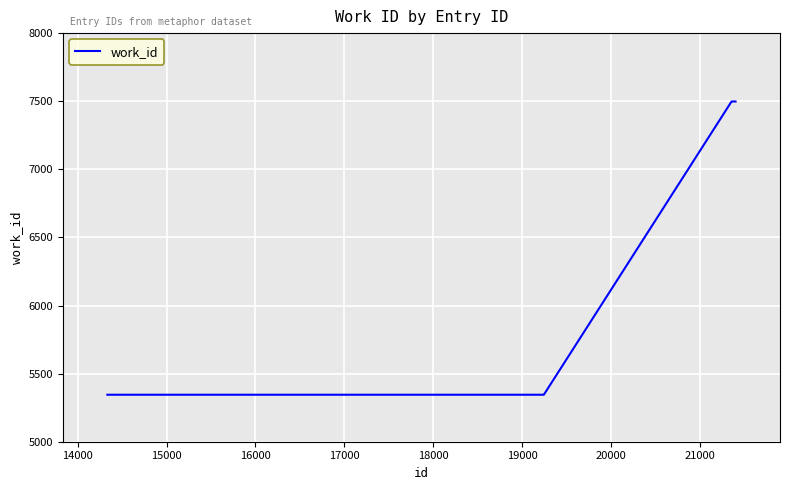

Reading left to right, list all the values displayed in this chart.

5345	5345	5345	5345	5345	5345	5345	5345	7498	7498